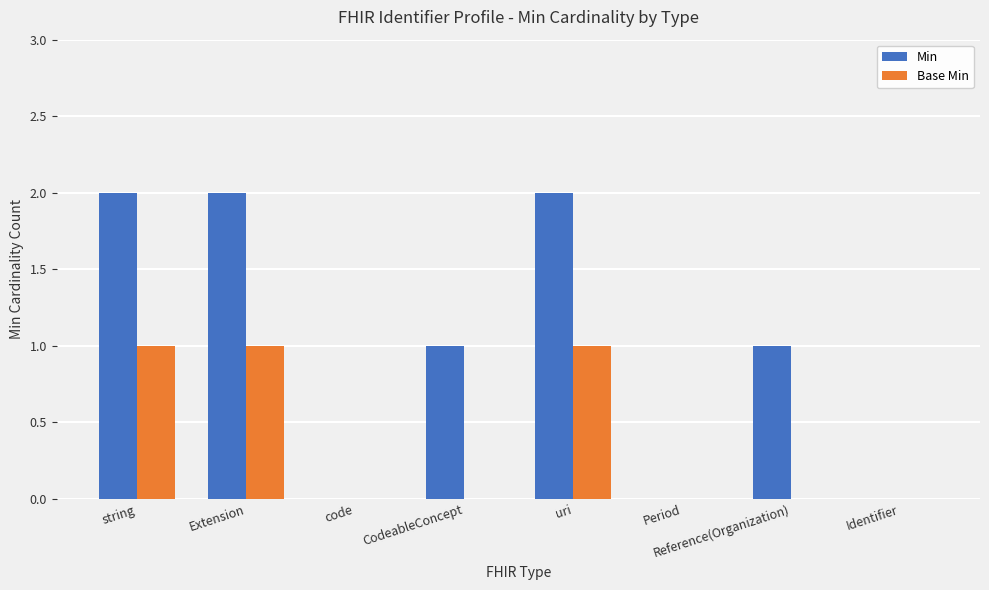

What is the sum of all Base Min values?

3